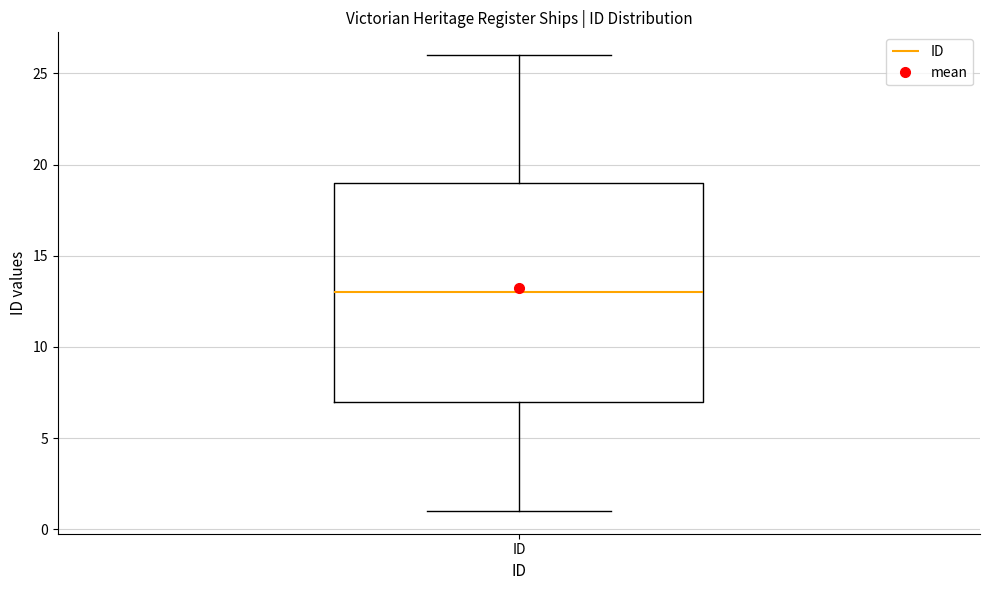

Where does the lower whisker of the box for ID end on the y-axis? The values are not printed on the chart, so give them approximately, as read against the axis.

1